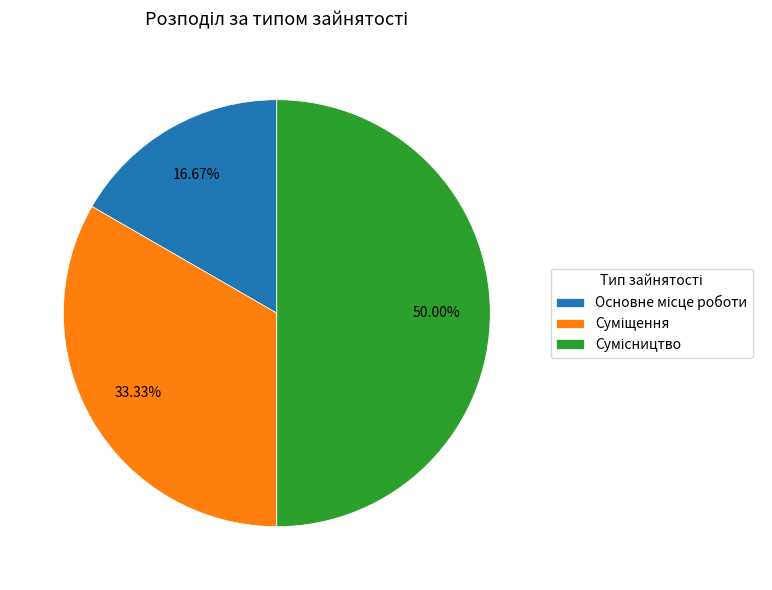

How many slices are in this pie chart?

3